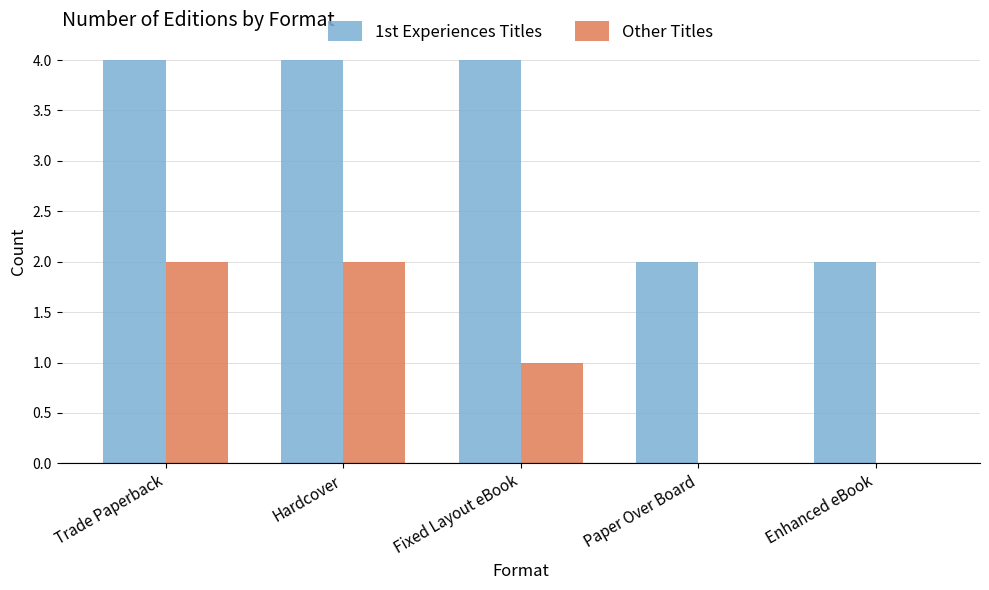

Is it true that 1st Experiences Titles equals 2 at Paper Over Board?

True